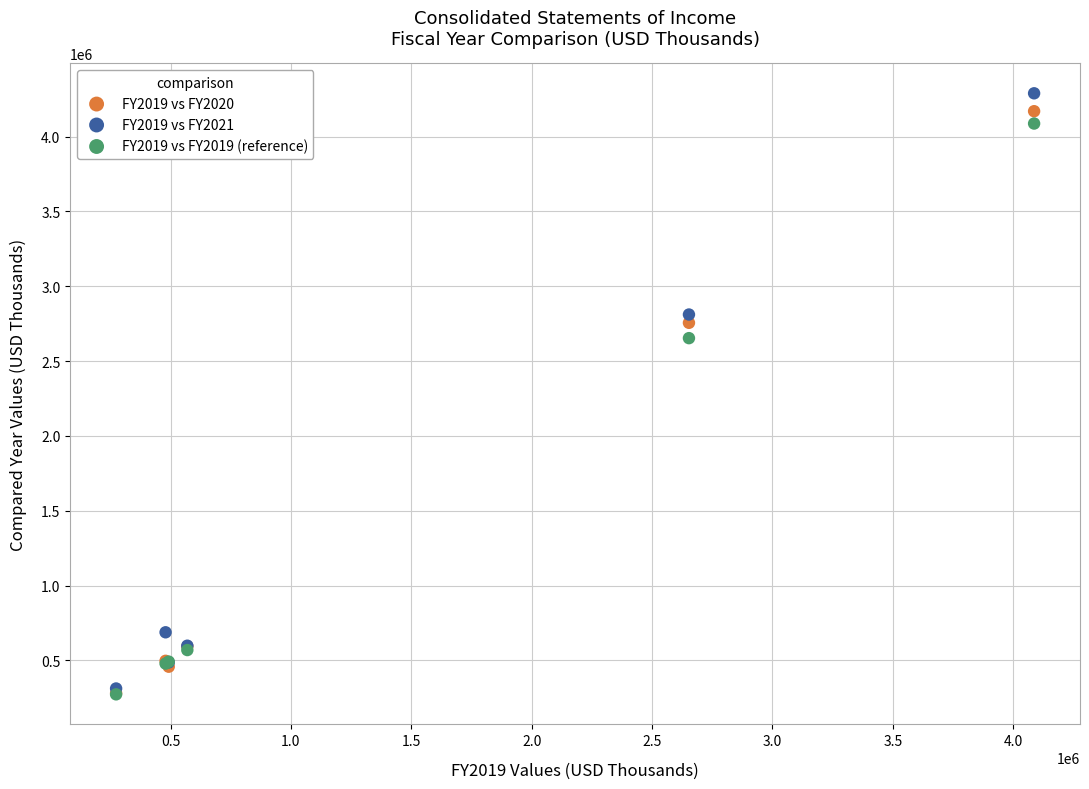

Which series contains the highest Y value?

FY2019 vs FY2021